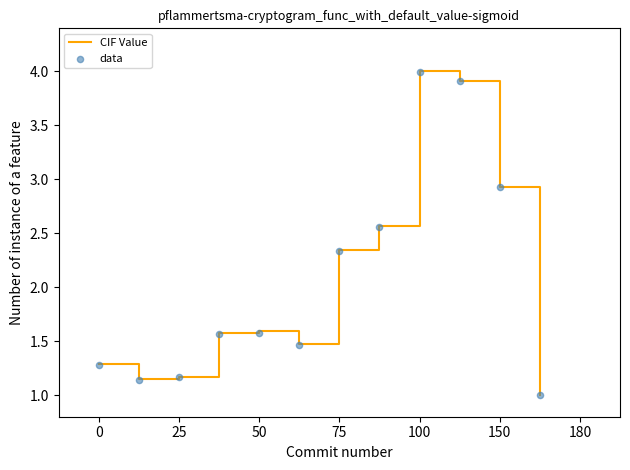

Which series contains the lowest Y value?

data